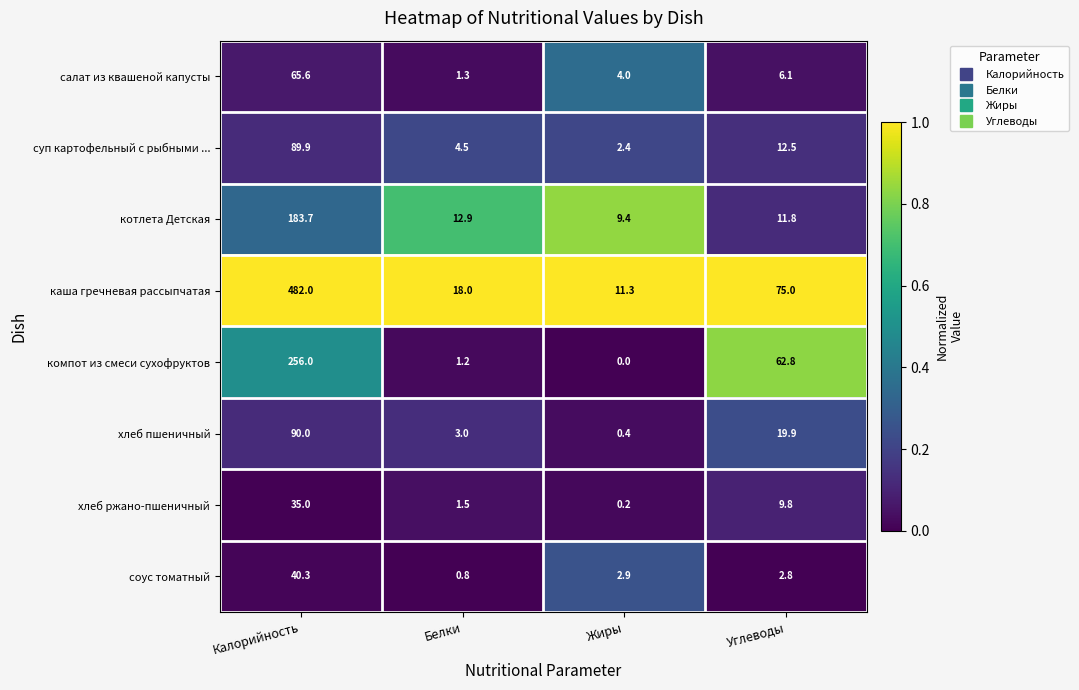

What is the average value of the хлеб ржано-пшеничный series?

11.6